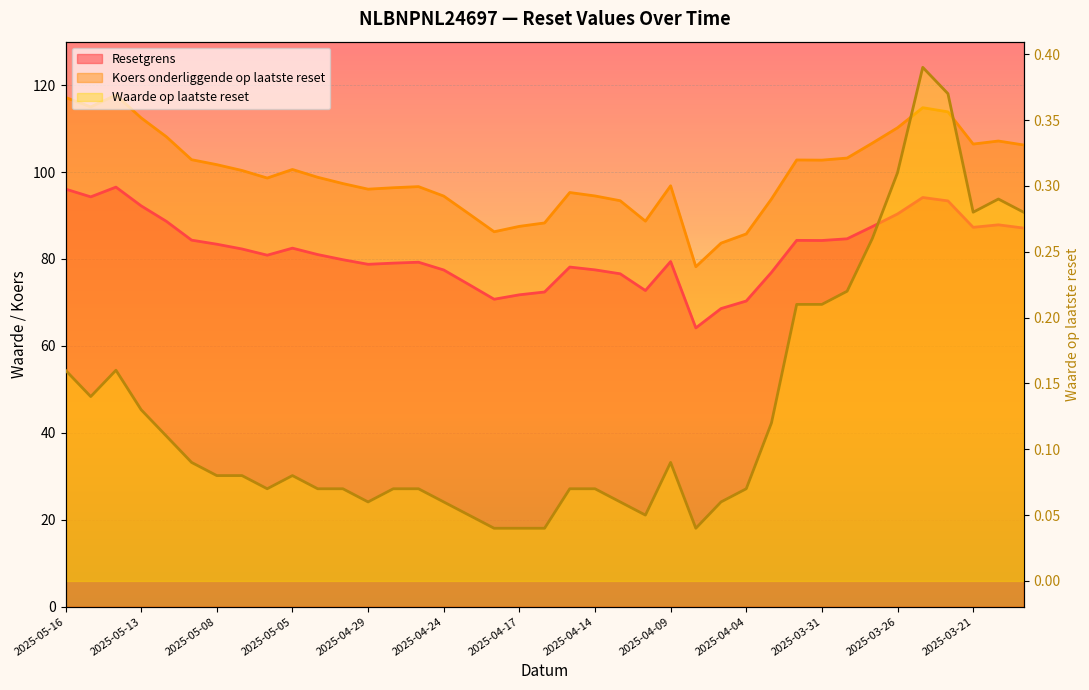

Between 2025-03-27 and 2025-03-20, which series saw the biggest shift?

Koers onderliggende op laatste reset